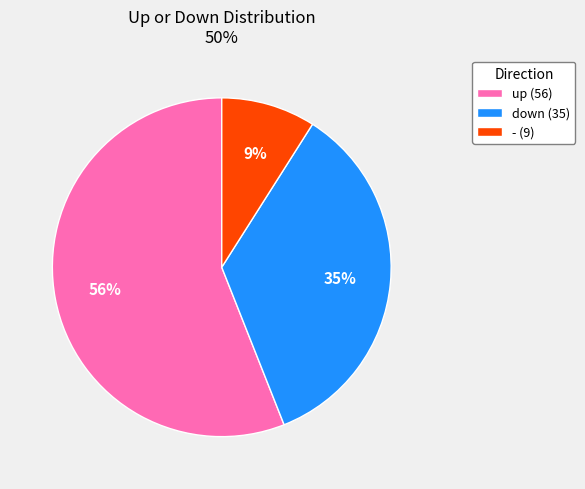

Which category has the biggest portion of the pie?

up